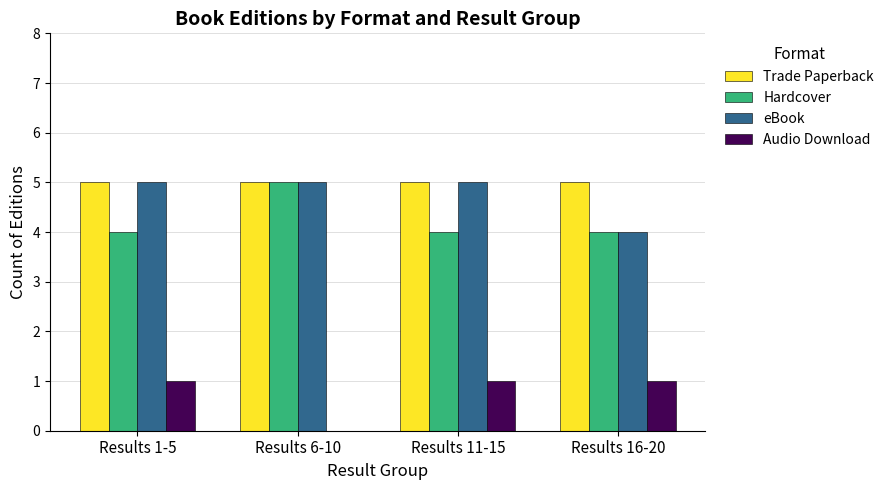

What is the difference between the Audio Download values at Results 11-15 and Results 6-10?

1